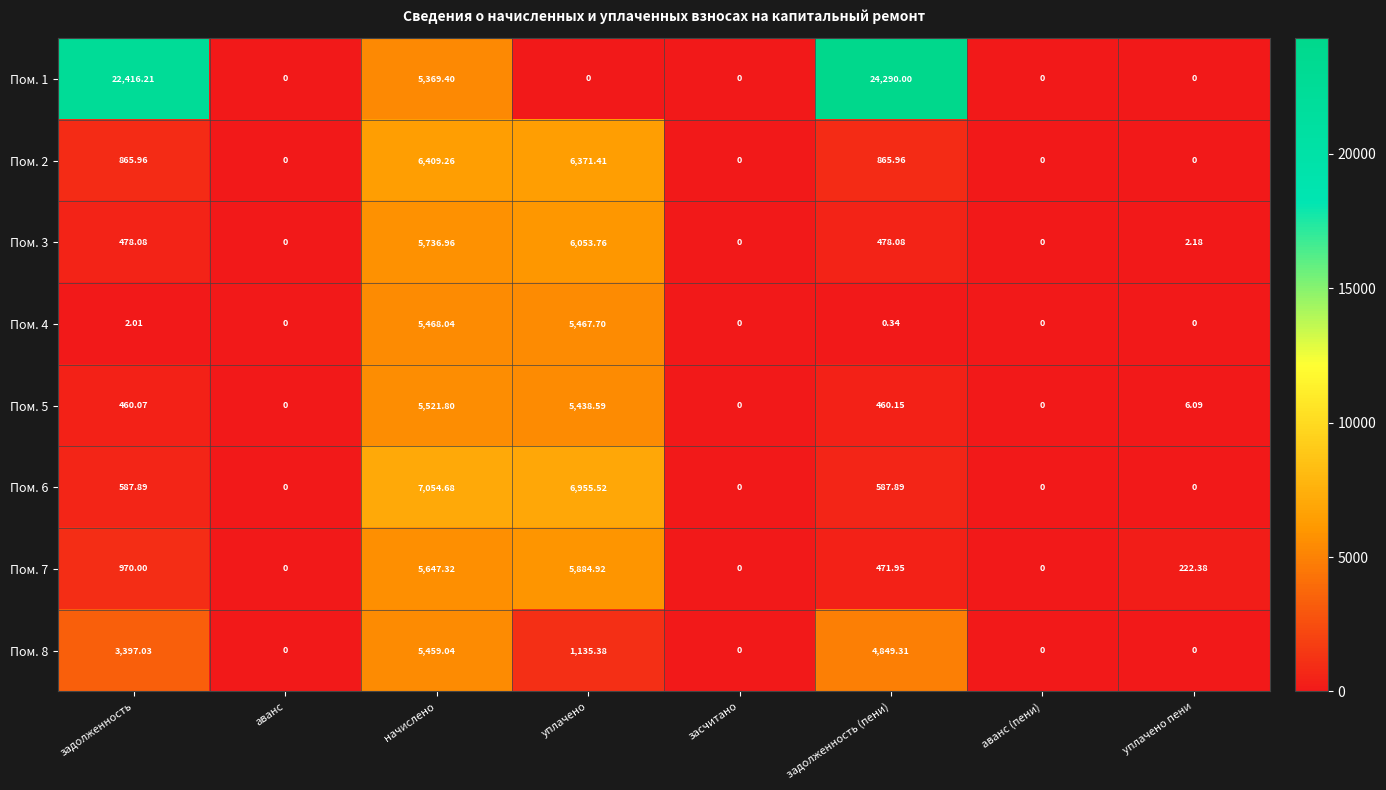

Where does the Пом. 2 series first go above 865?

задолженность